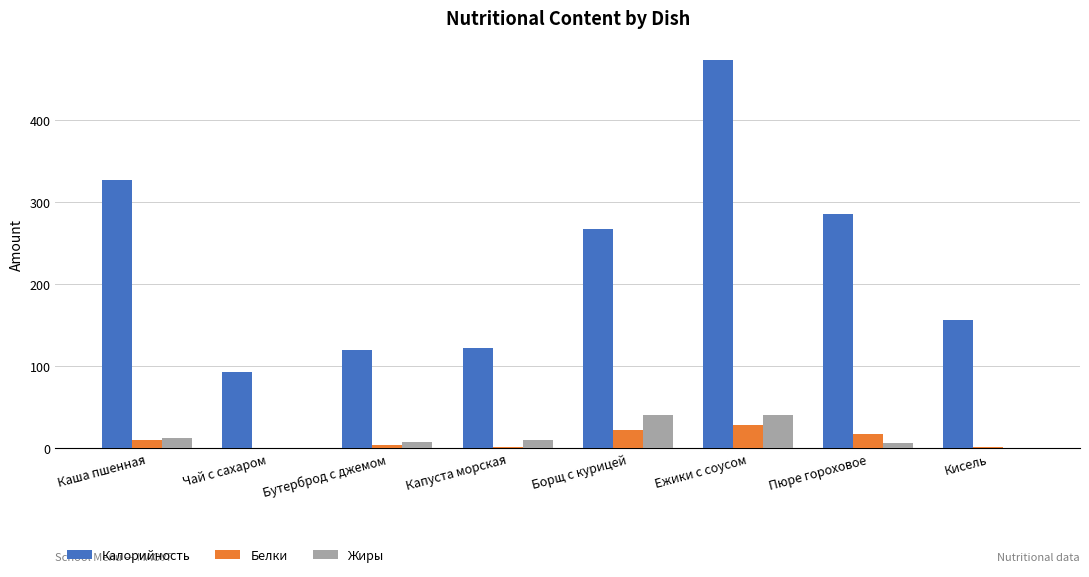

What is the total value across all series at Борщ с курицей?

330.0